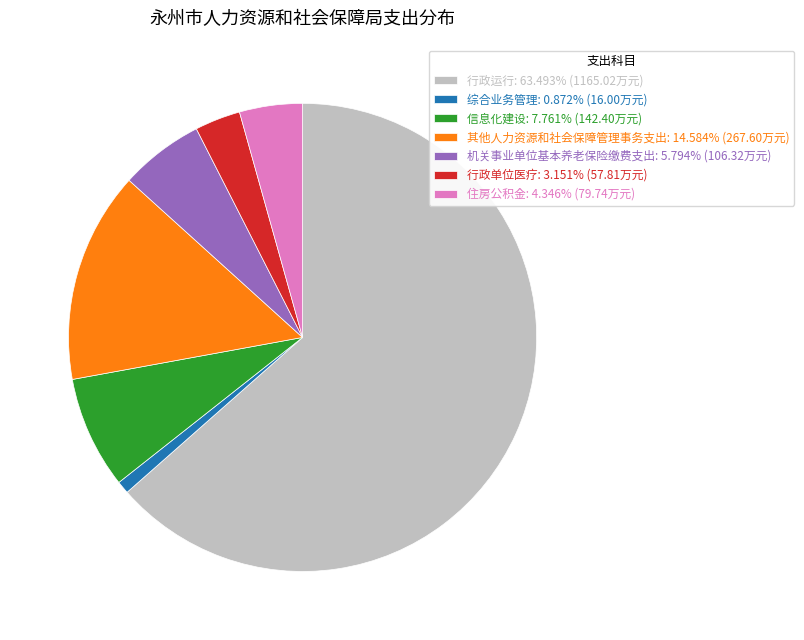

Approximately how many times larger is the value at 行政运行: 63.493% (1165.02万元) compared to 综合业务管理: 0.872% (16.00万元)?

72.8